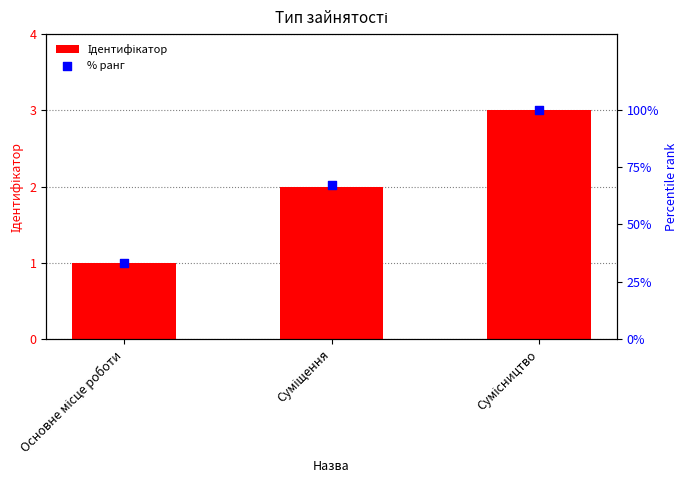

What is the total value across all series at Сумісництво?

103